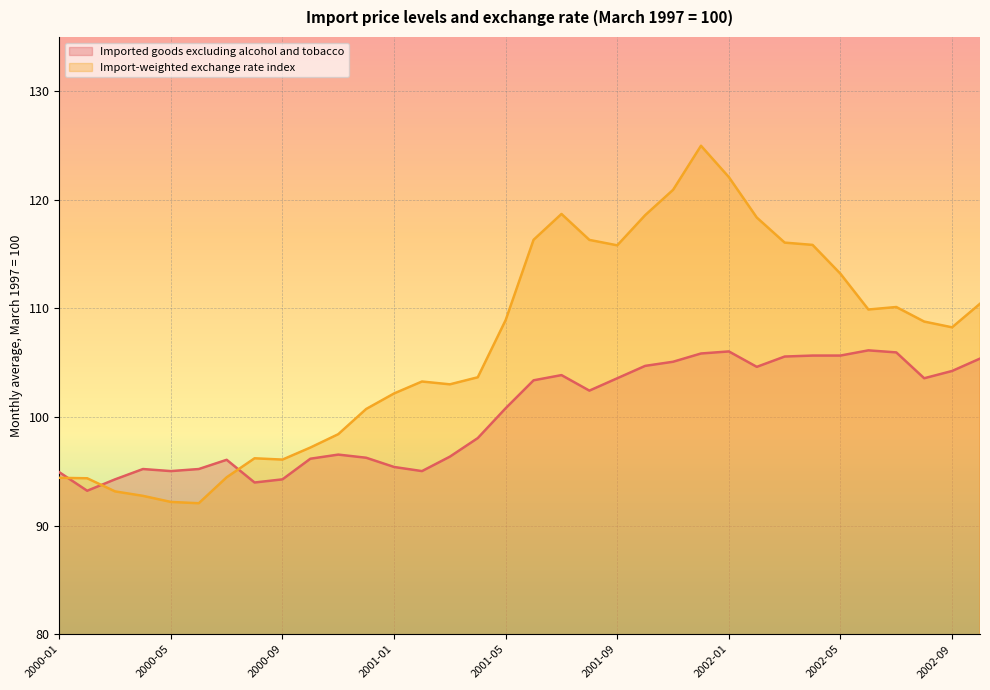

How many data points in Import-weighted exchange rate index are less than 108?

16